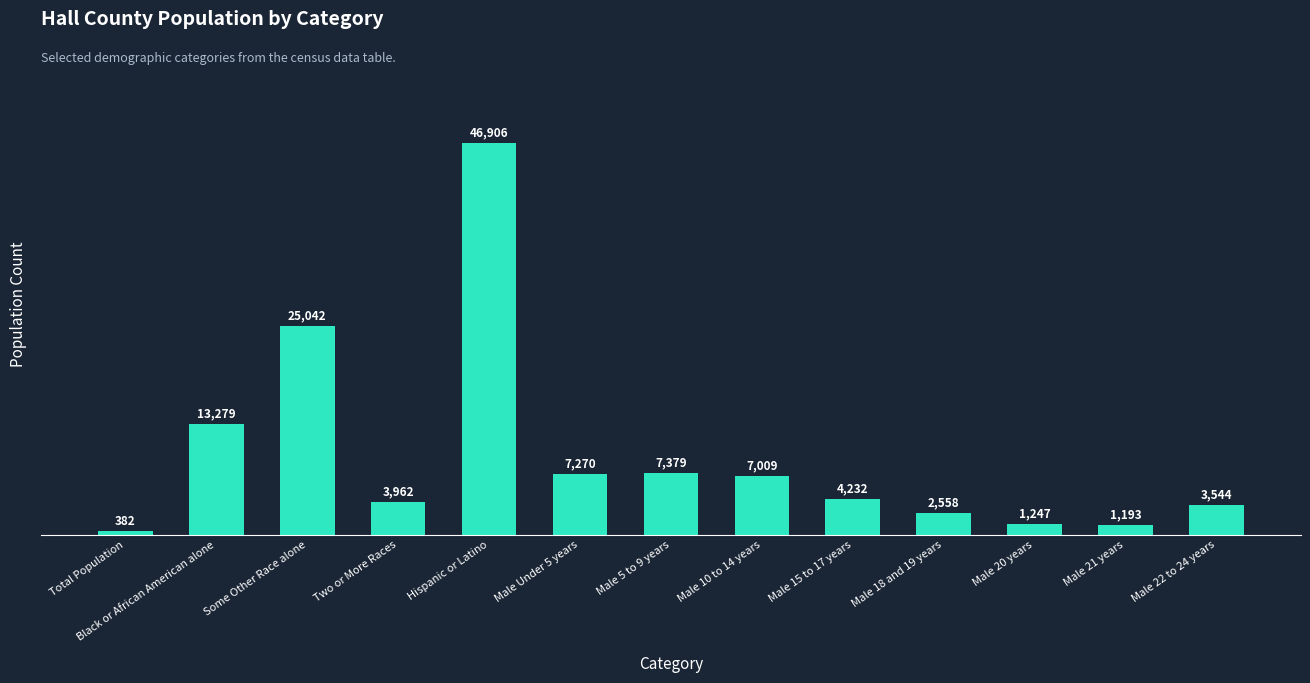

Where is the data nearest to the value 23644?

Some Other Race alone